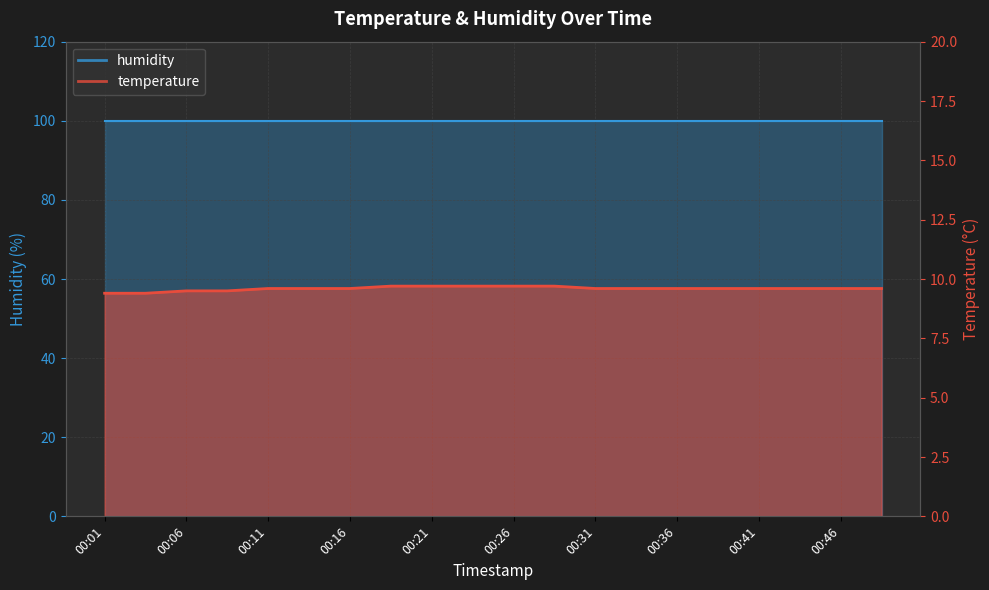

True or false: the data has more than 0 interior local peaks.

False